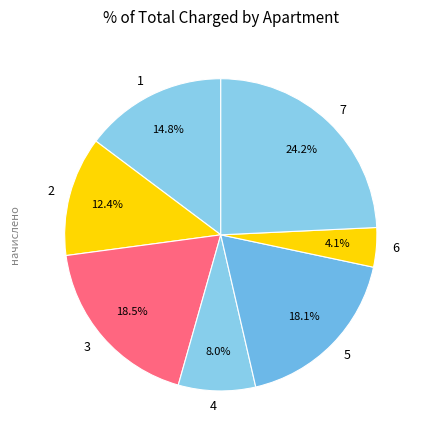

What percentage is NOT represented by 6?

95.9%